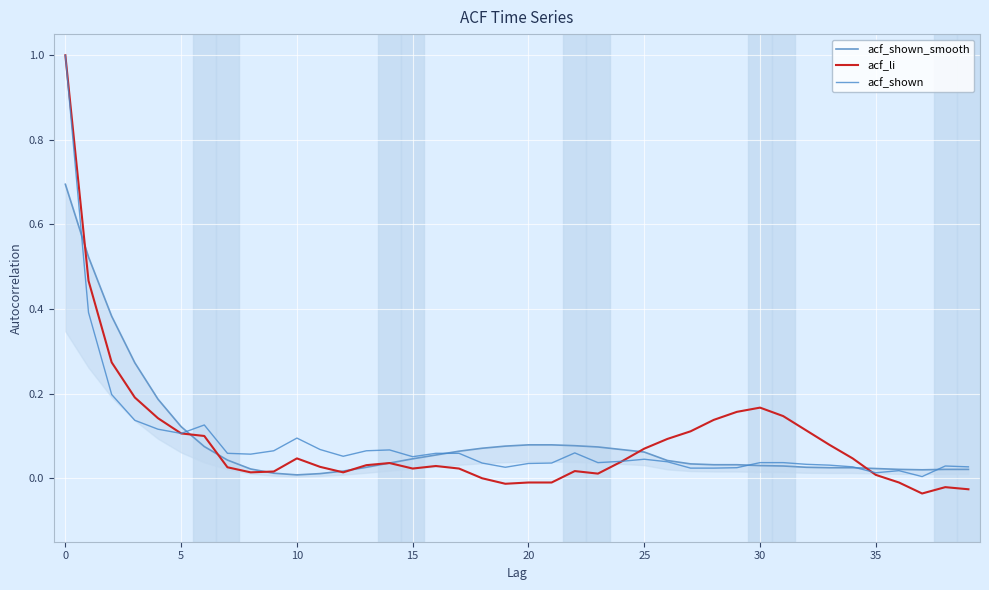

How many data points in acf_li are above 0?

32